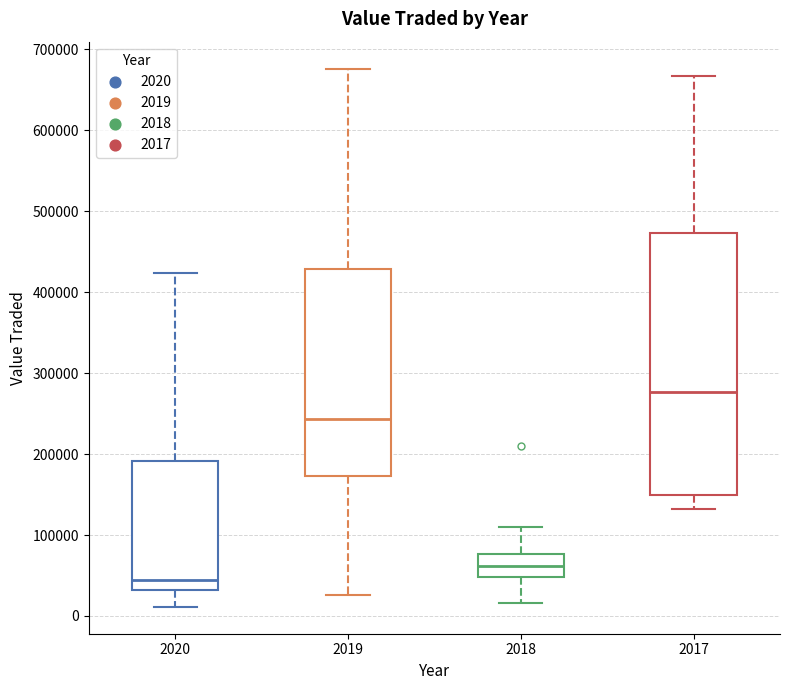

Reading left to right, transcribe this box plot: for each box, give where its median line is, the range the box spans, and where its two whiskers end, as read against the y-axis. The values are not printed on the chart, so give them approximately, as read against the axis.

2020: median 40000, box 30000 to 190000, whiskers 10000 to 420000
2019: median 240000, box 170000 to 430000, whiskers 30000 to 680000
2018: median 60000, box 50000 to 80000, whiskers 20000 to 110000
2017: median 280000, box 150000 to 470000, whiskers 130000 to 670000